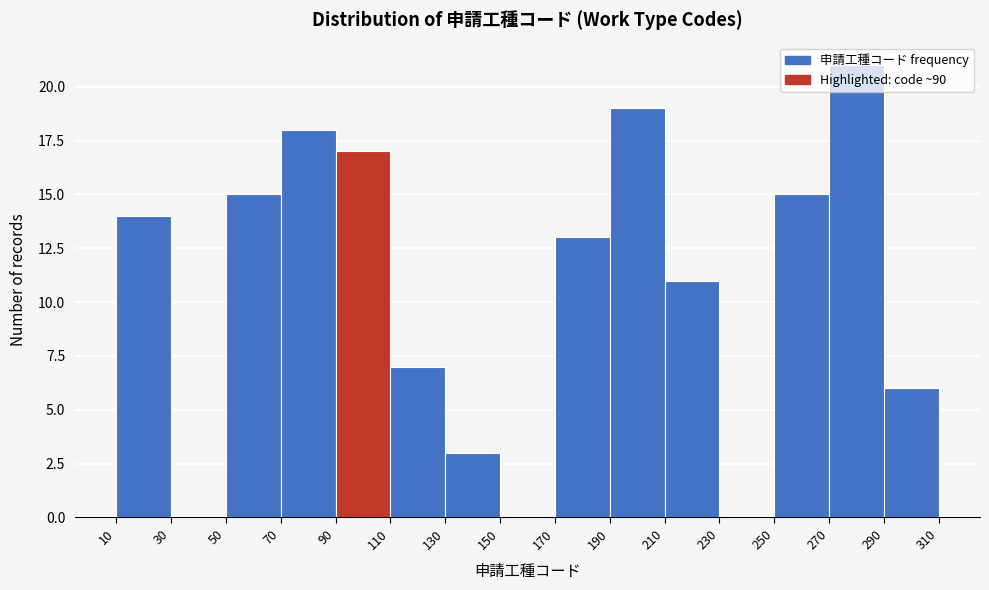

Which range on the x-axis has the tallest bar?

270 to 290